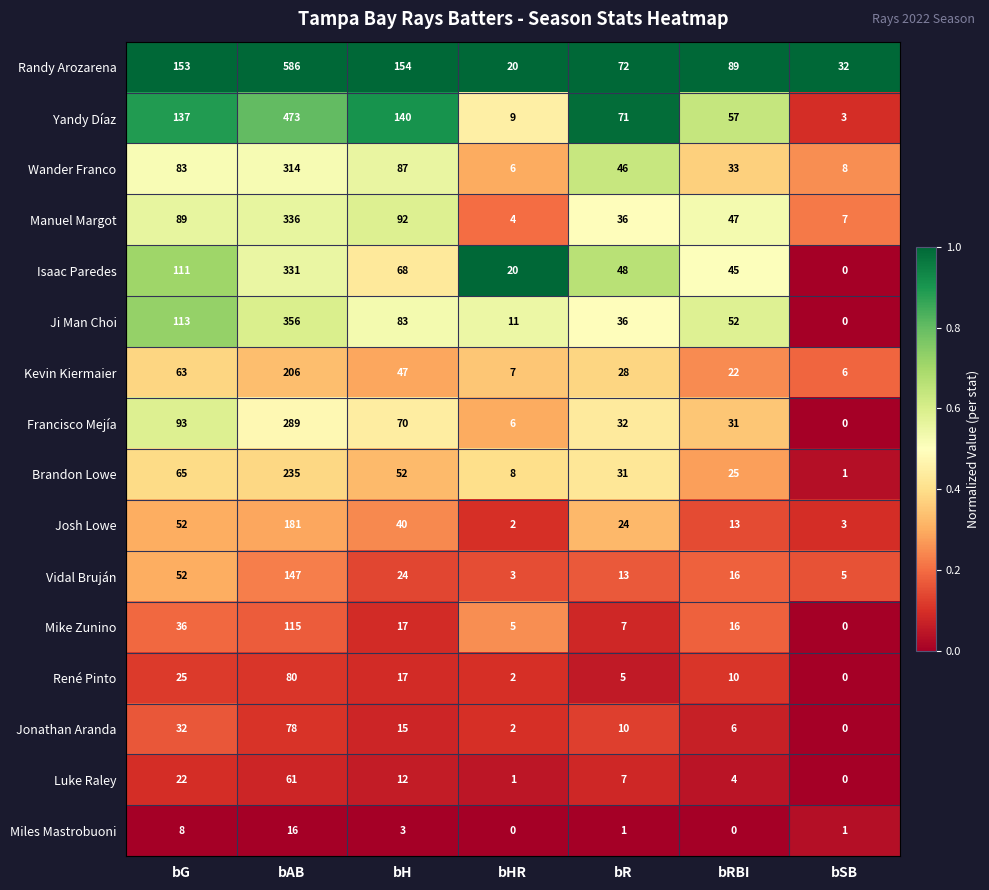

List the series in order of their peak value, lowest first.

Miles Mastrobuoni, Luke Raley, Jonathan Aranda, René Pinto, Mike Zunino, Vidal Bruján, Josh Lowe, Kevin Kiermaier, Brandon Lowe, Francisco Mejía, Wander Franco, Isaac Paredes, Manuel Margot, Ji Man Choi, Yandy Díaz, Randy Arozarena